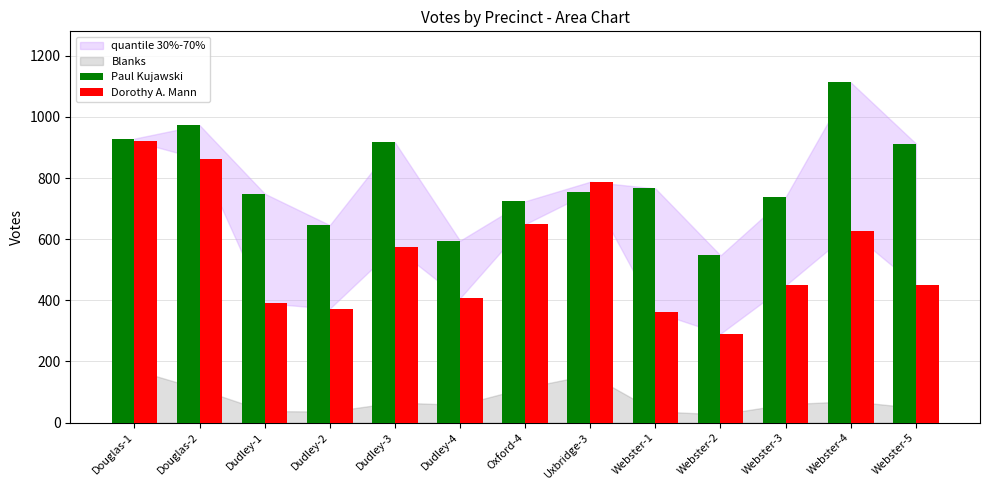

Rank the series by their maximum value, from lowest to highest.

Dorothy A. Mann, Paul Kujawski